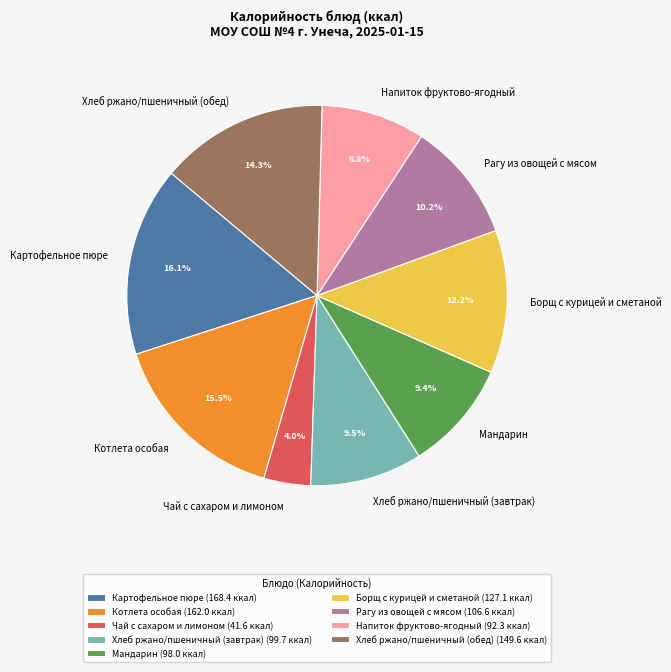

Count the number of slices in the pie.

9